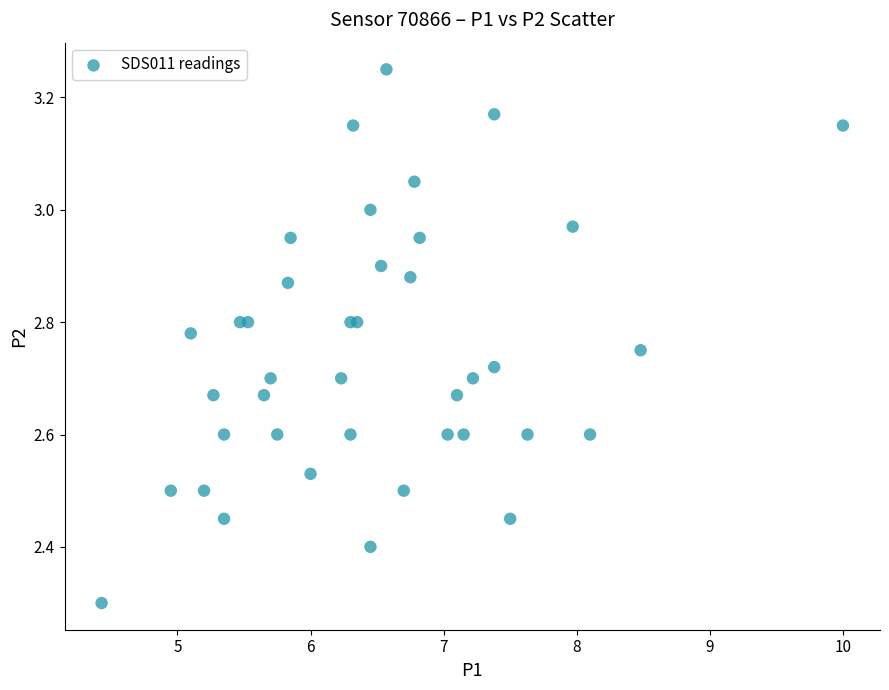

What Y value in the scatter plot is closest to 2?

2.3